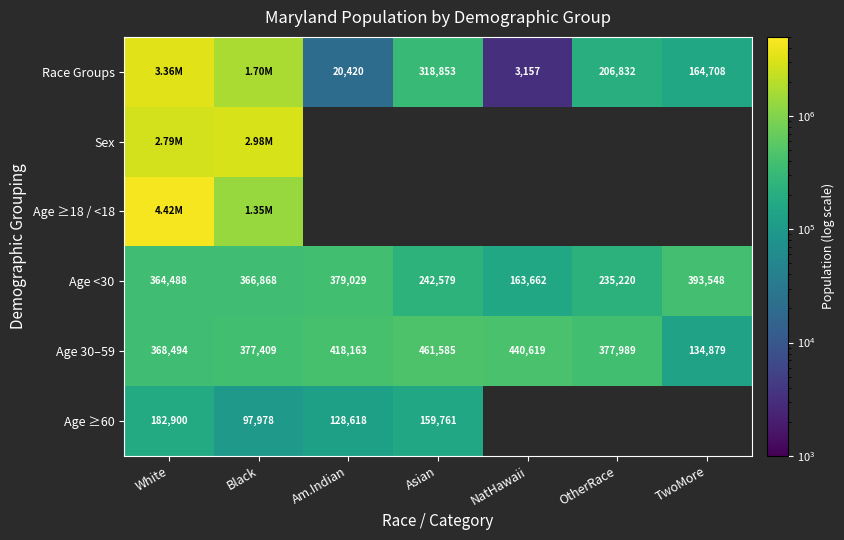

At which label does Age <30 reach its minimum?

NatHawaii